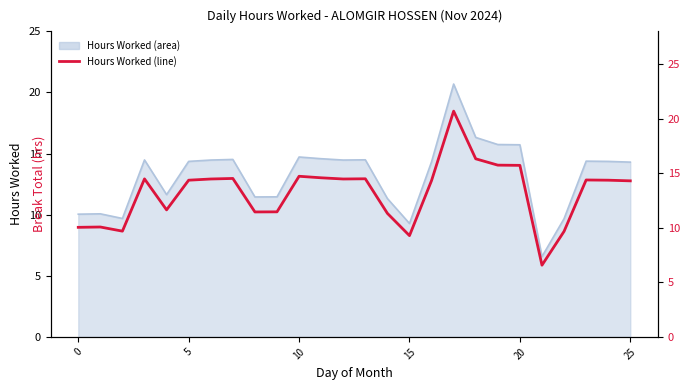

Approximately how many times larger is the value at 20 compared to 10?

1.0